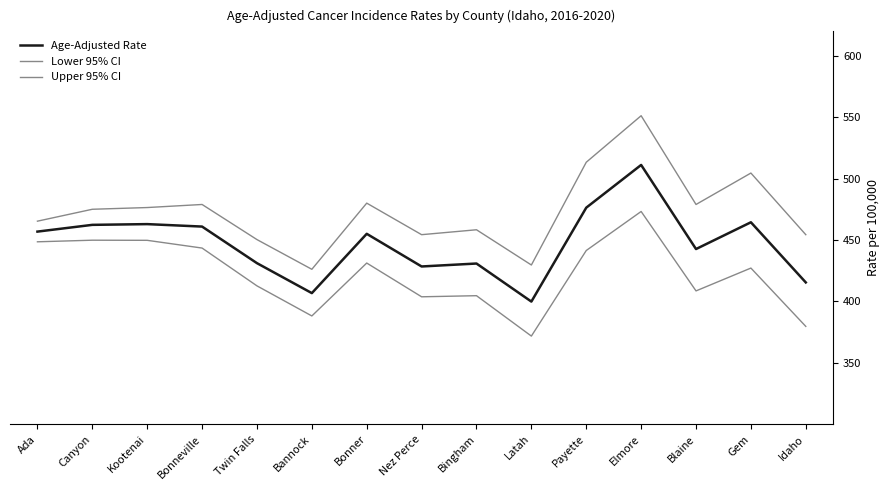

True or false: Upper 95% CI and Lower 95% CI intersect in this chart.

False